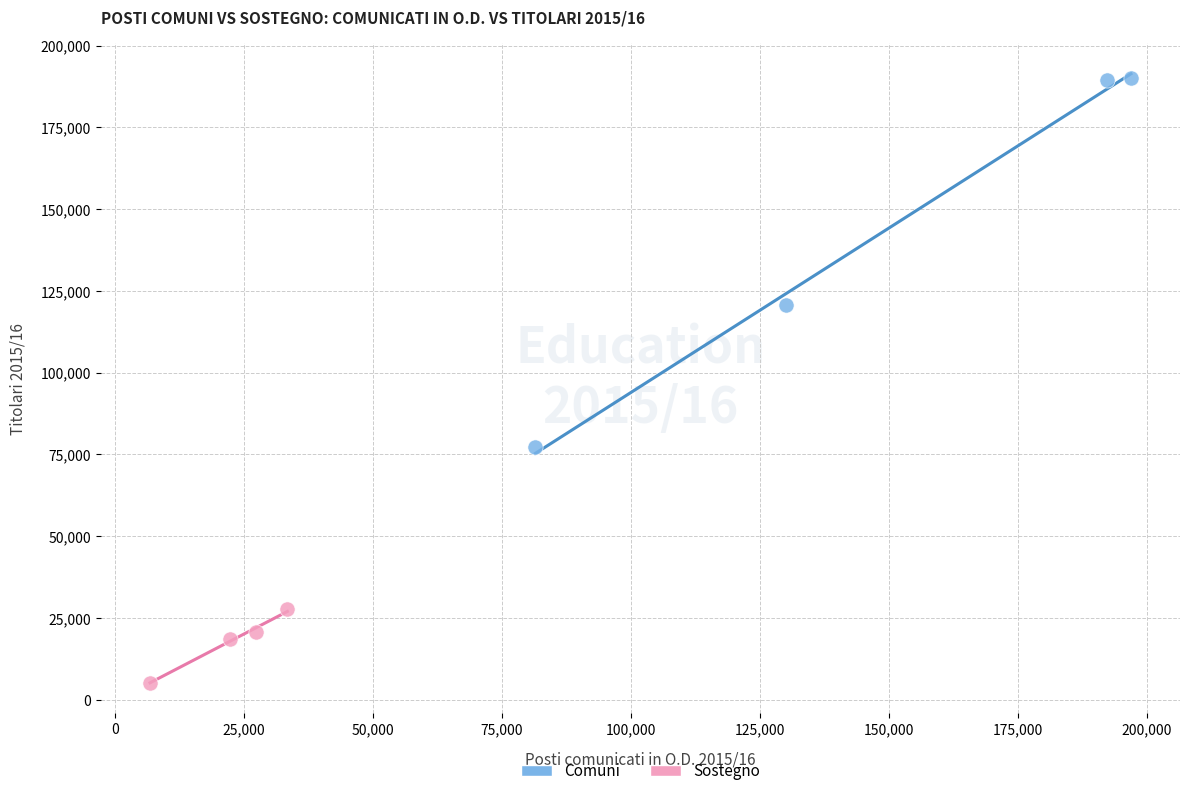

Which series contains the lowest Y value?

Sostegno